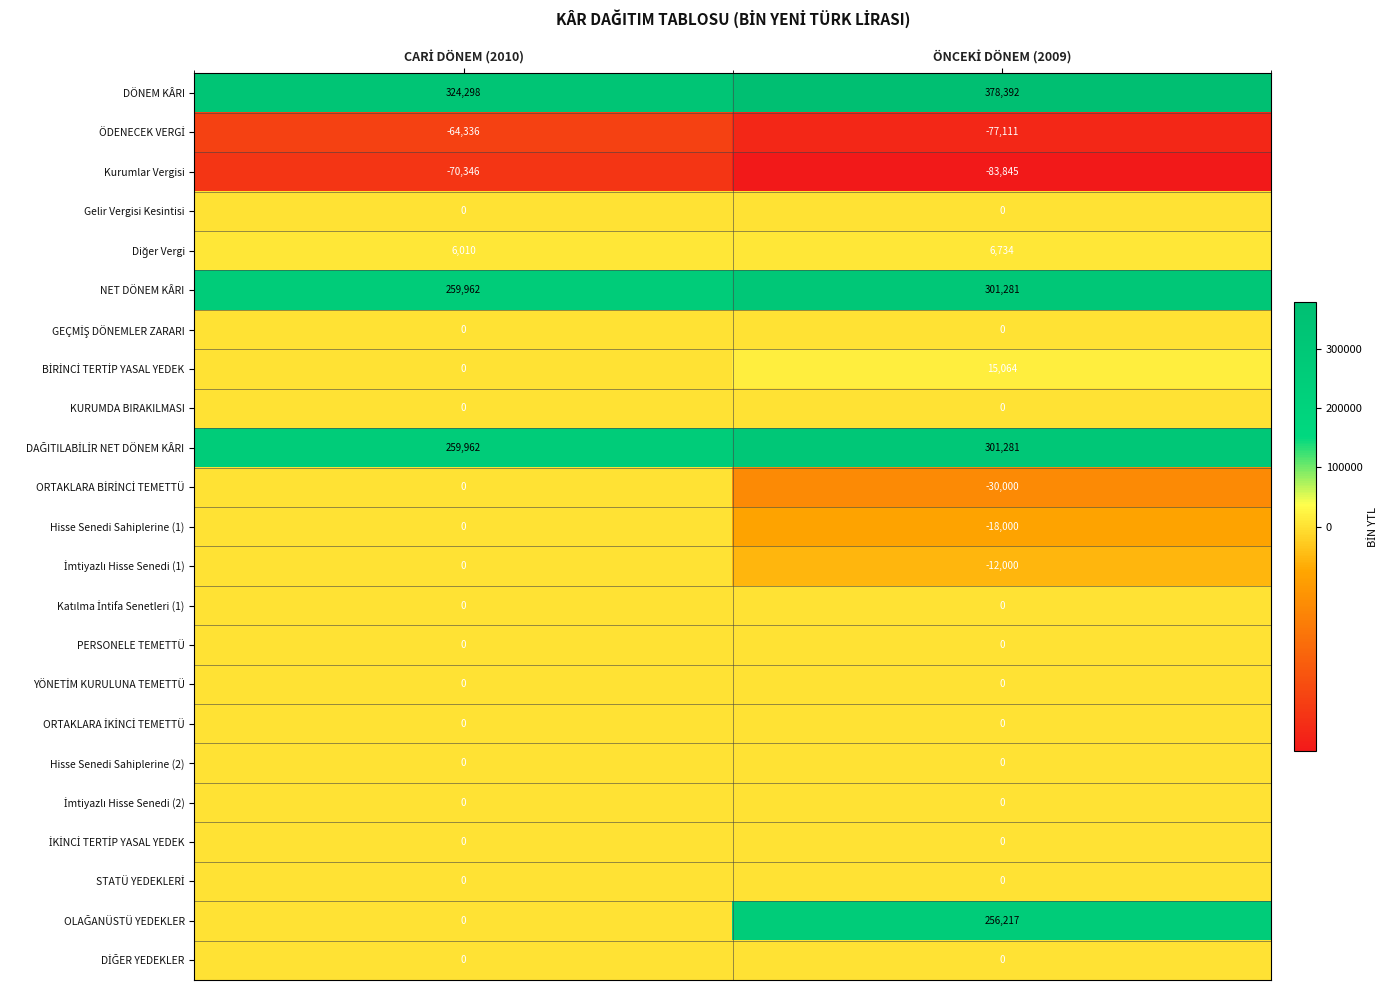

What is the greatest value displayed?

378392